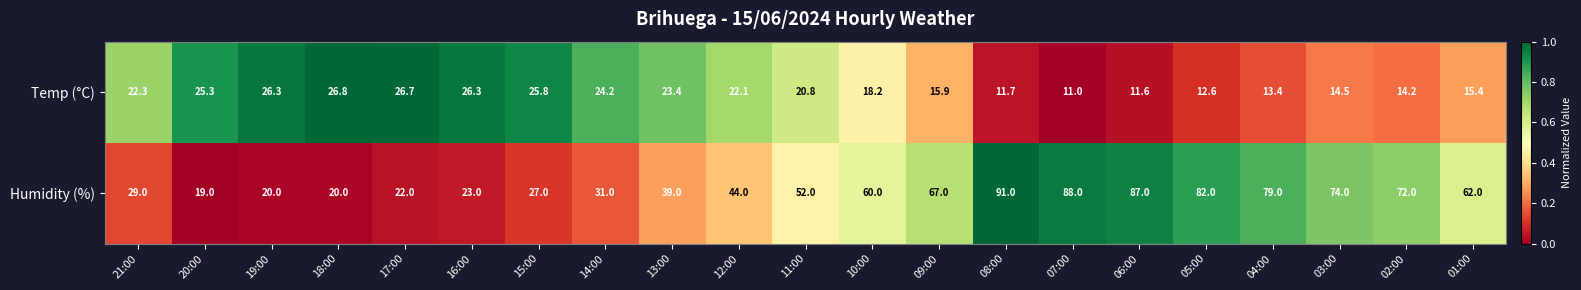

What is the difference between the maximum and minimum values in the Temp (°C) series?

15.8